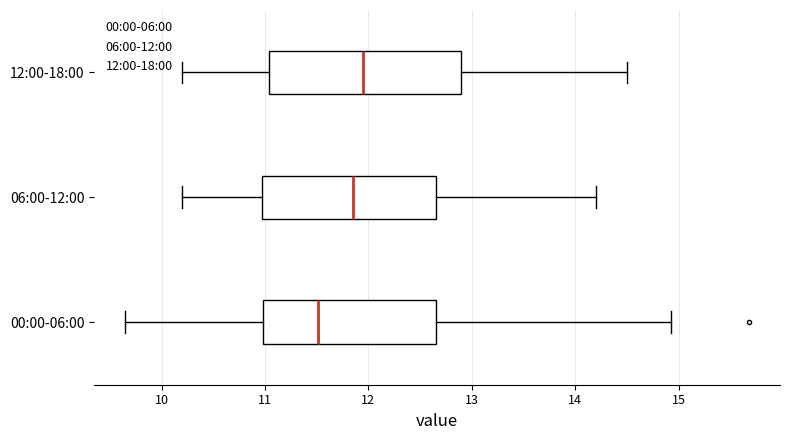

Which box has the furthest to the left median line?

00:00-06:00